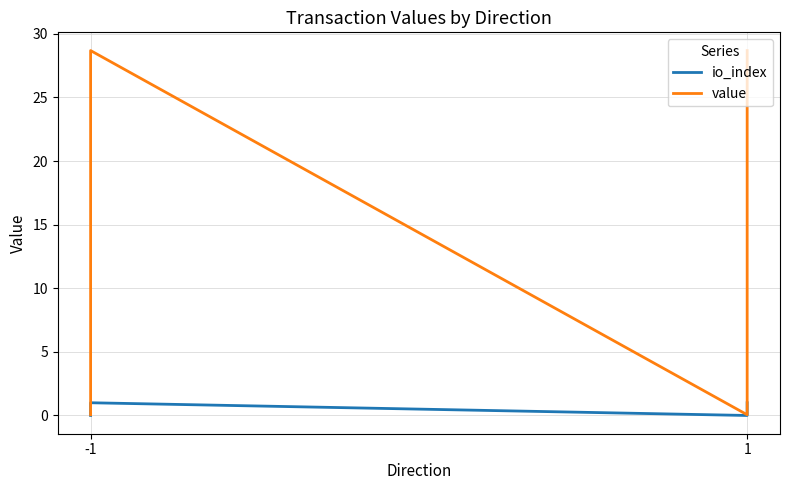

True or false: io_index and value cross at least once.

False